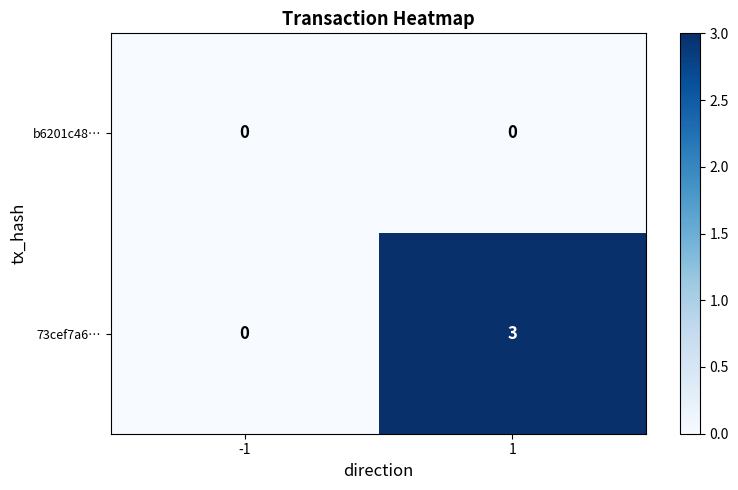

The b6201c48… series shows 0 at -1. True or false?

True